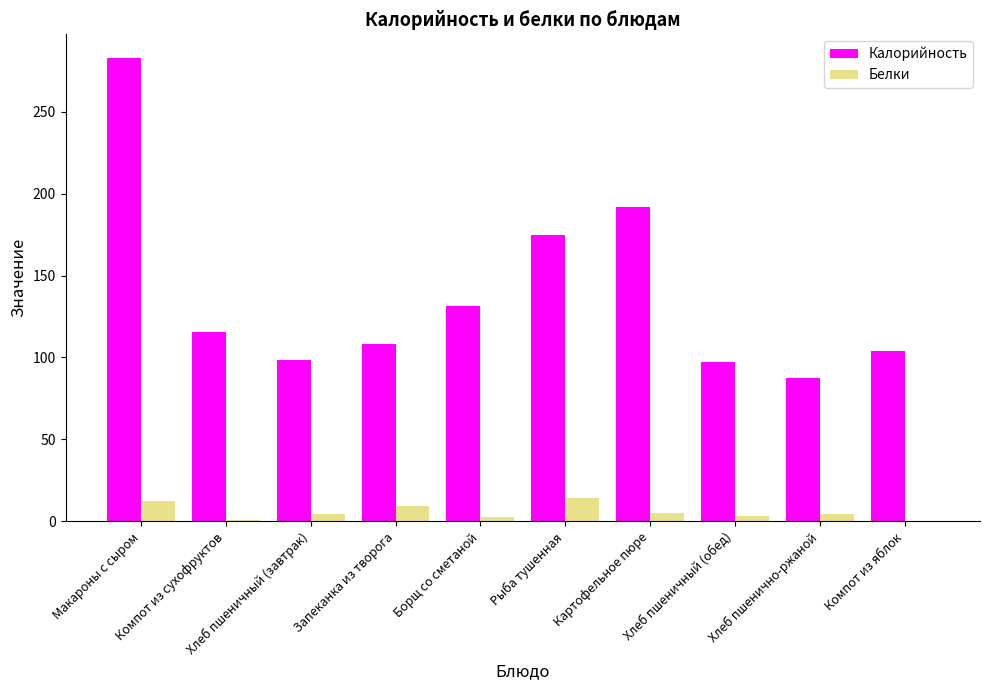

True or false: Калорийность has a value of 191.6 at Картофельное пюре.

True